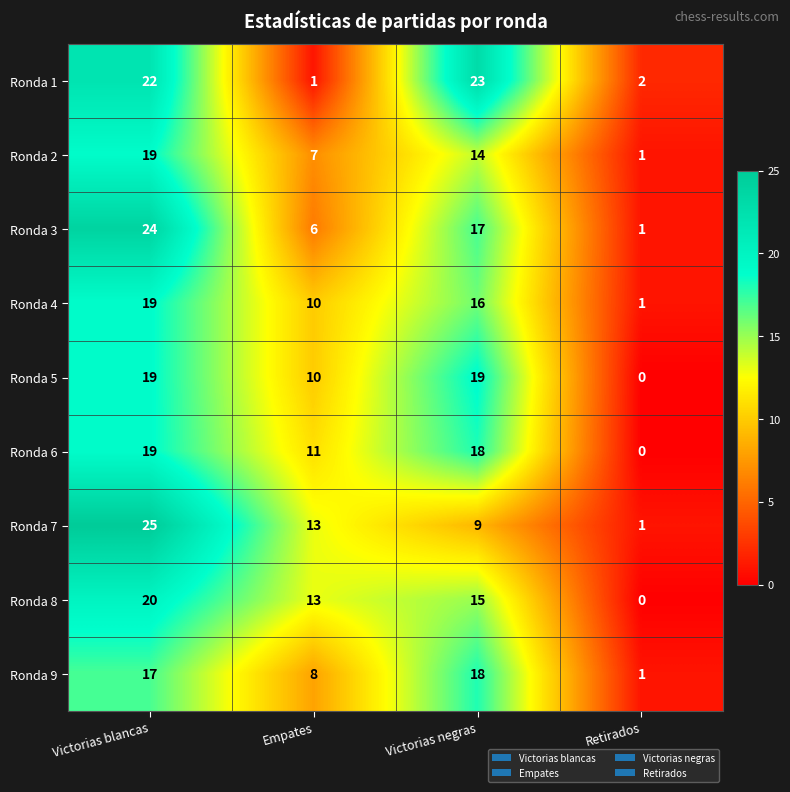

At which label does Ronda 2 first exceed 14?

Victorias blancas